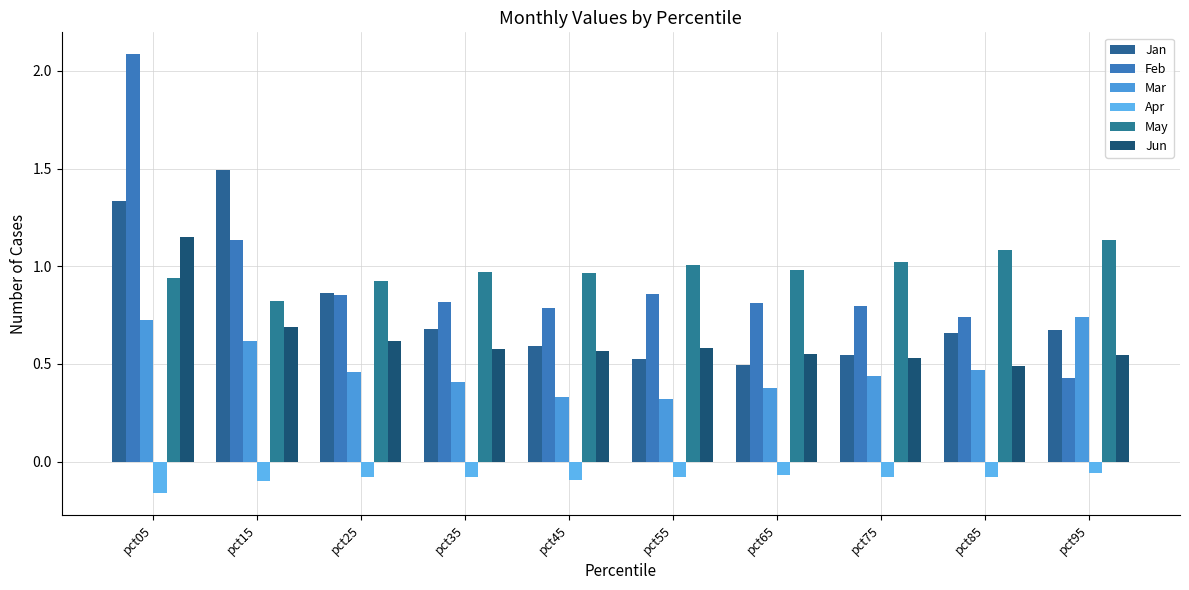

Rank the series by their maximum value, from highest to lowest.

Feb, Jan, Jun, May, Mar, Apr